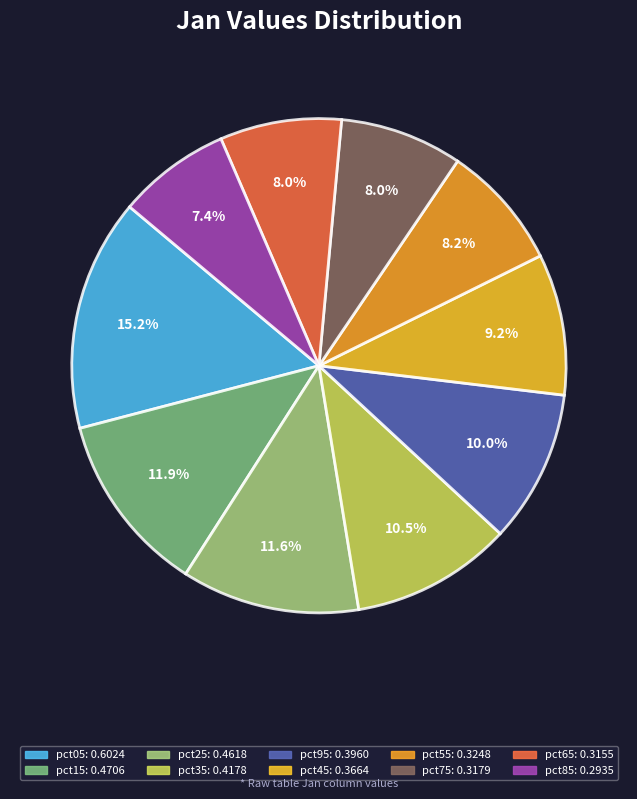

Does any single category account for the majority?

No